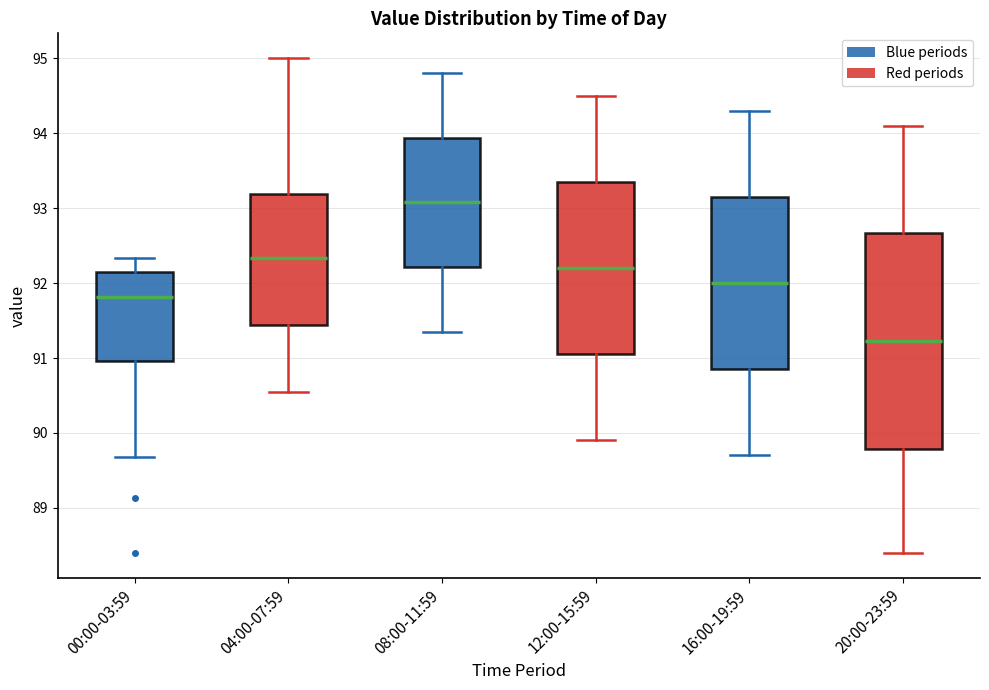

Which box has the lowest median line?

20:00-23:59